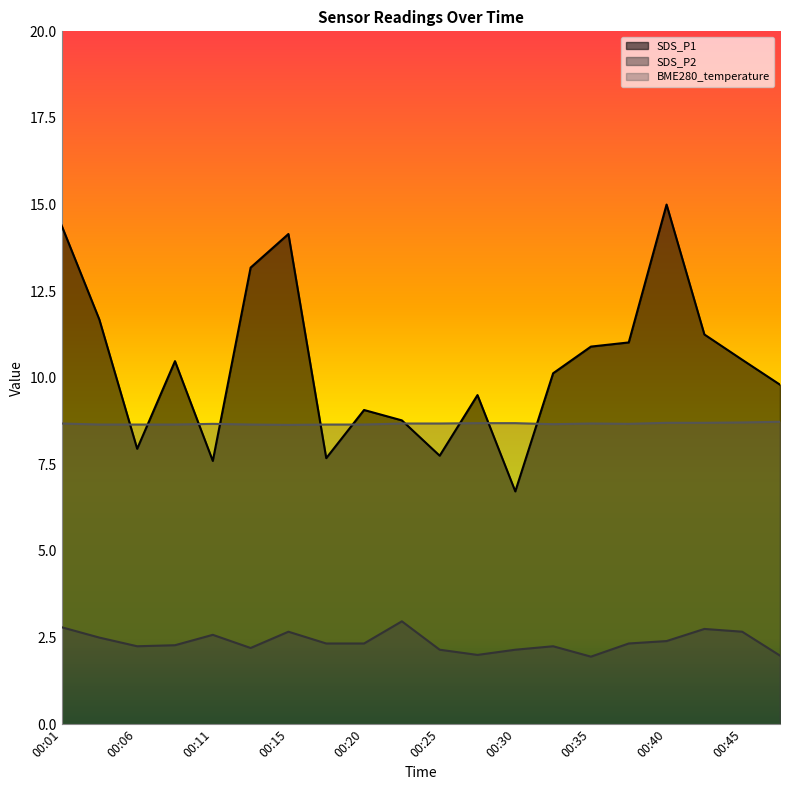

What is the sum of all SDS_P1 values?

207.6